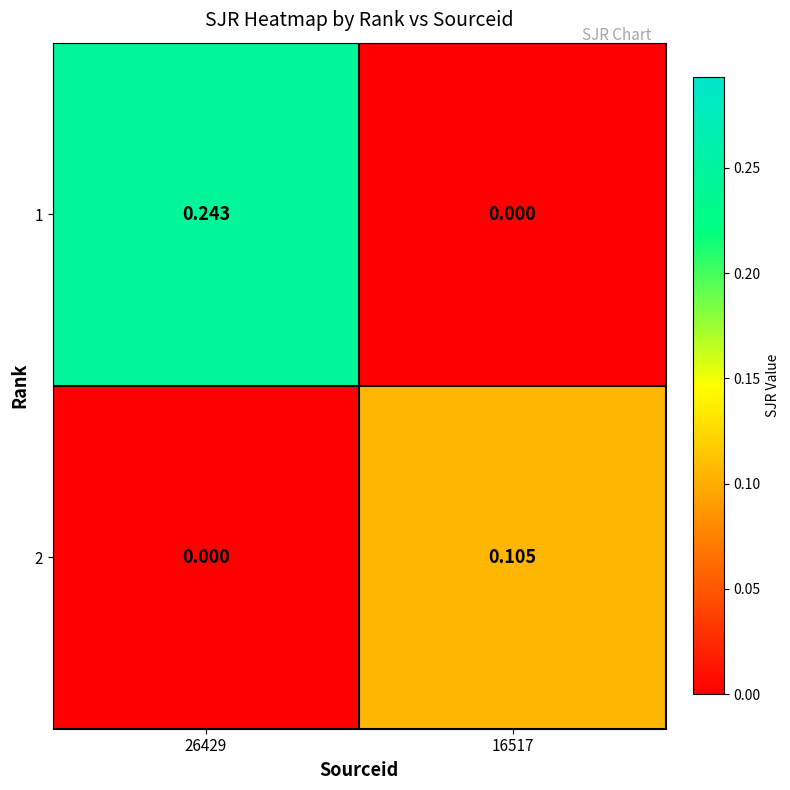

Reading left to right, list all the values displayed in this chart.

1: 26429=0.2	16517=0.0
2: 26429=0.0	16517=0.1